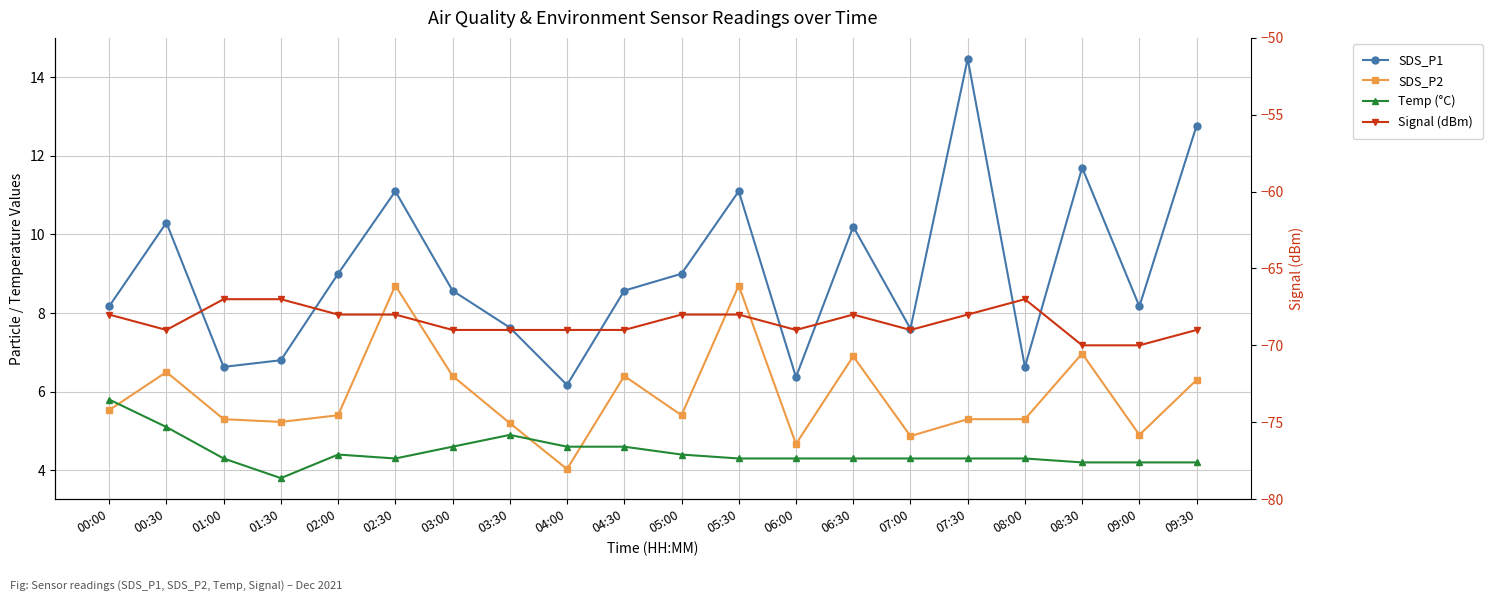

What are all the series names shown in the legend?

SDS_P1, SDS_P2, Temp (°C), Signal (dBm)